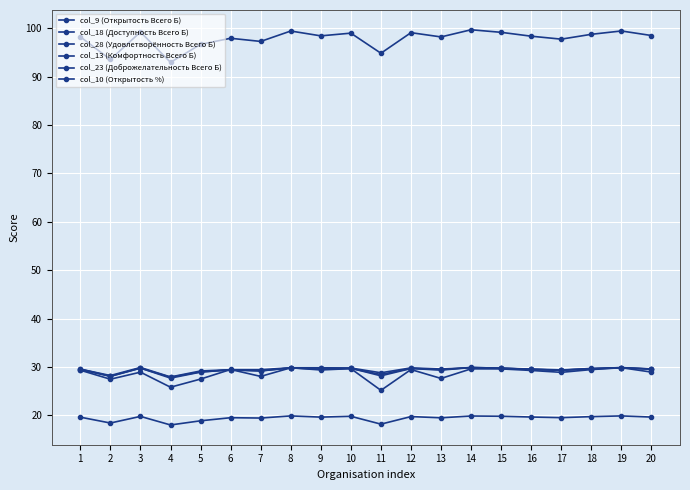

What is the spread (max minus min) of values at 13?

78.7